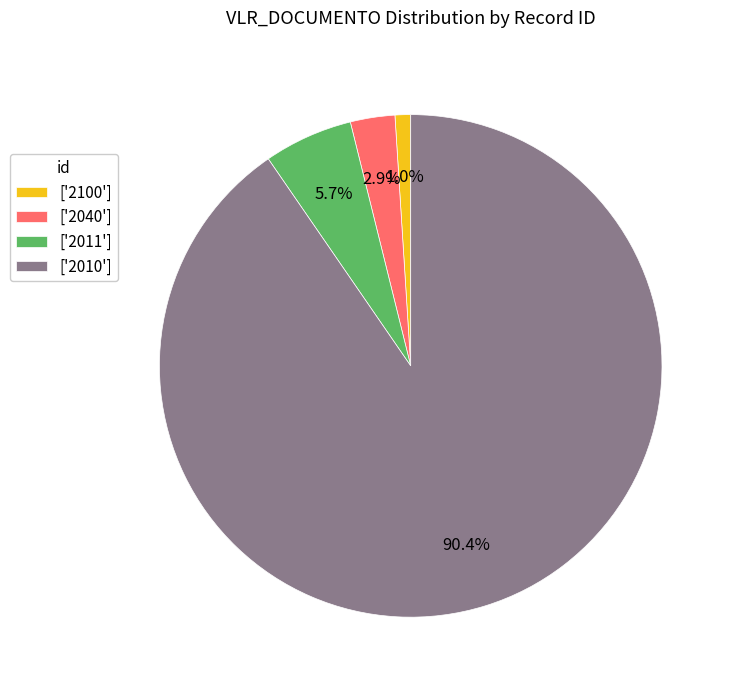

Which category has the smallest portion of the pie?

['2100']